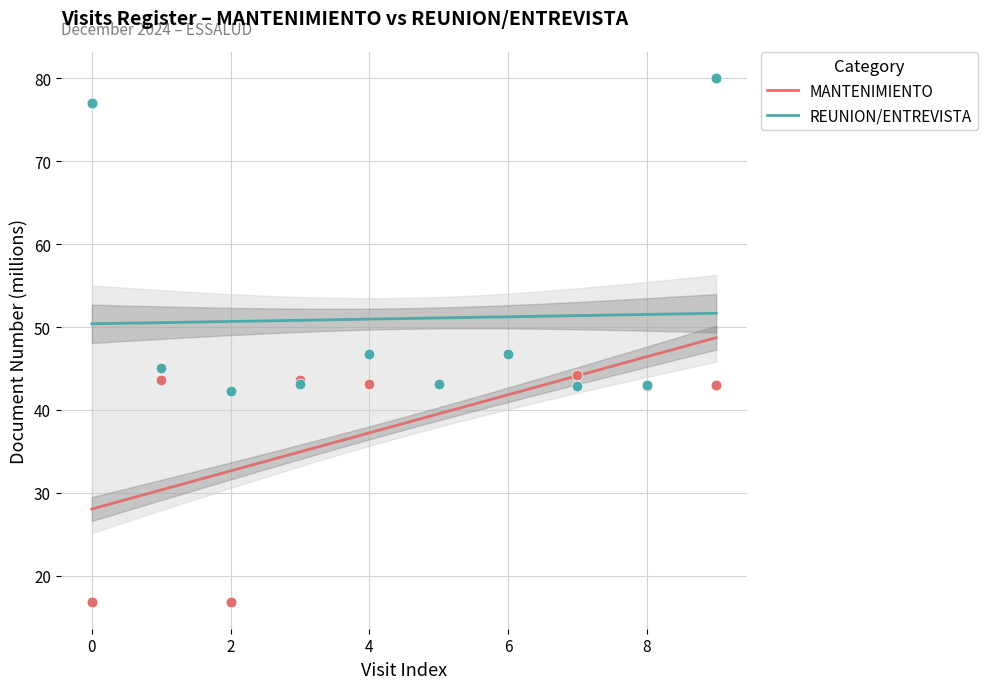

Is the value of REUNION/ENTREVISTA at 2024-12-04 greater than the value of MANTENIMIENTO at 2024-12-04?

Yes